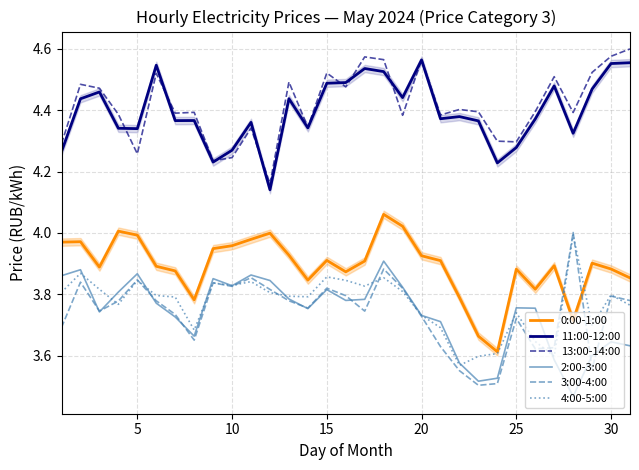

True or false: 13:00-14:00 and 4:00-5:00 cross at least once.

False